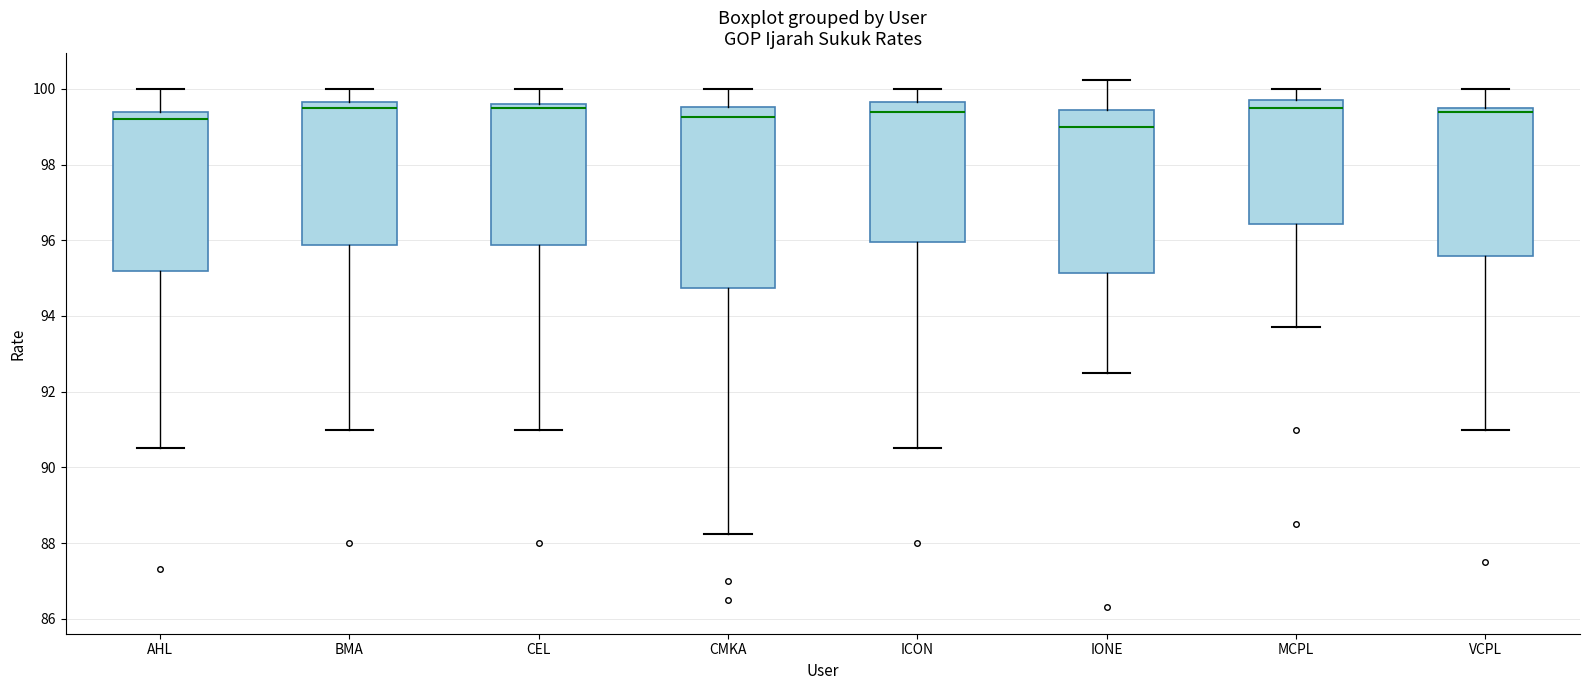

Reading left to right, read every box against the y-axis: the position of its median line, the range the box covers, and the ends of its whiskers. The values are not printed on the chart, so give them approximately, as read against the axis.

AHL: median 99.2, box 95.2 to 99.4, whiskers 90.6 to 100.0
BMA: median 99.6 (just below the box's upper edge), box 95.8 to 99.6, whiskers 91.0 to 100.0
CEL: median 99.6 (just below the box's upper edge), box 95.8 to 99.6, whiskers 91.0 to 100.0
CMKA: median 99.2, box 94.8 to 99.6, whiskers 88.2 to 100.0
ICON: median 99.4, box 96.0 to 99.6, whiskers 90.6 to 100.0
IONE: median 99.0, box 95.2 to 99.4, whiskers 92.6 to 100.2
MCPL: median 99.6, box 96.4 to 99.8, whiskers 93.8 to 100.0
VCPL: median 99.4, box 95.6 to 99.6, whiskers 91.0 to 100.0